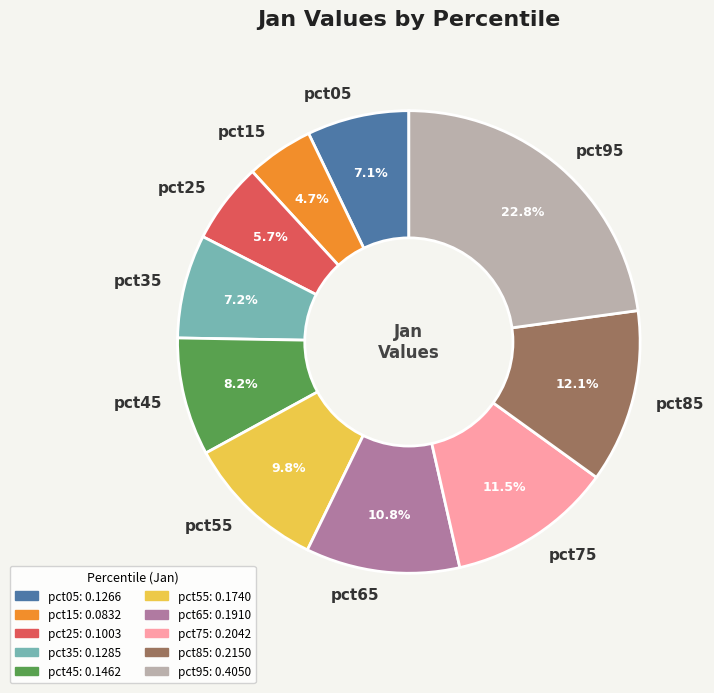

To the nearest percent, what is the difference between the pct65 and pct55 slice percentages?

1%